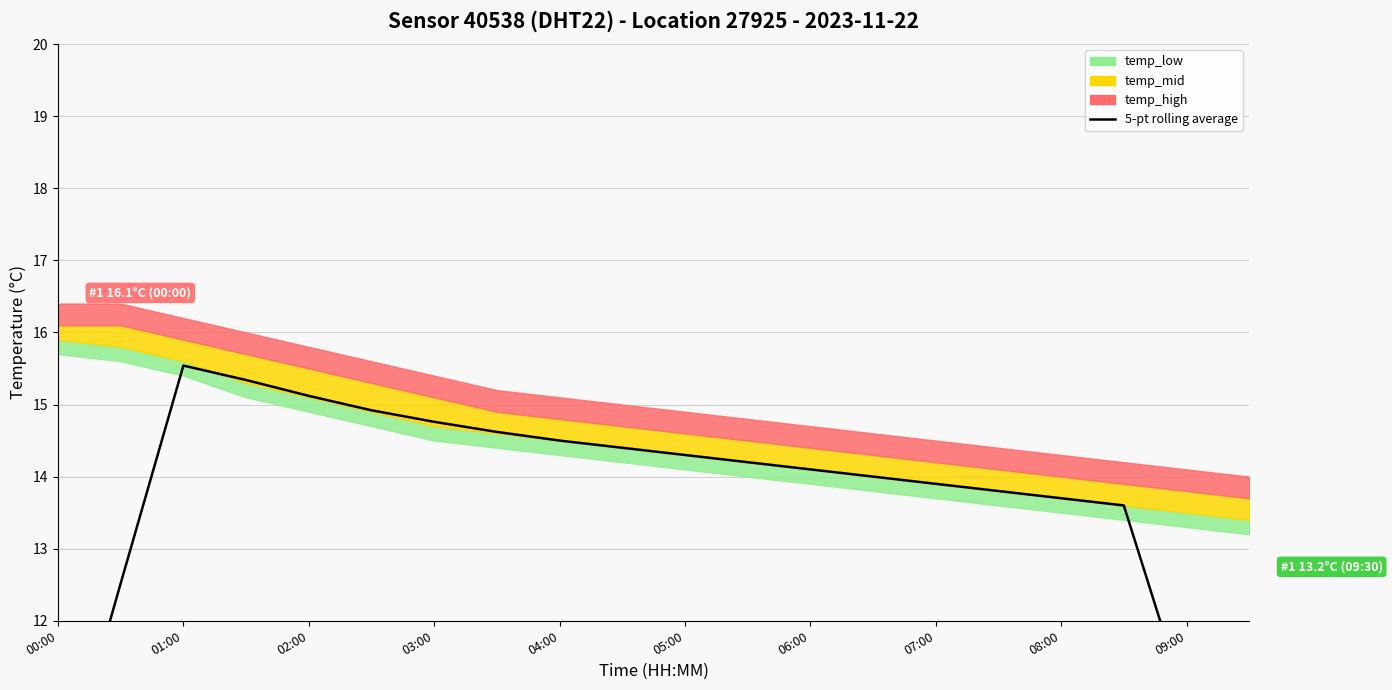

Between 02:00 and 04:00, which is larger?

02:00